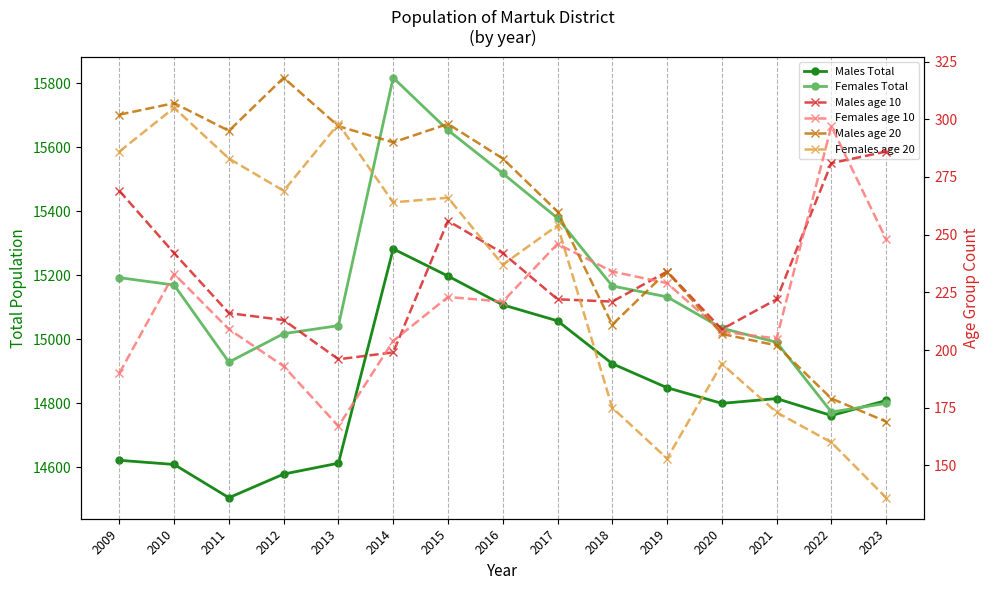

What is the sum of all Females age 20 values?

3453